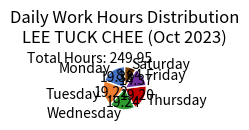

Between Monday and Saturday, which is larger?

Monday